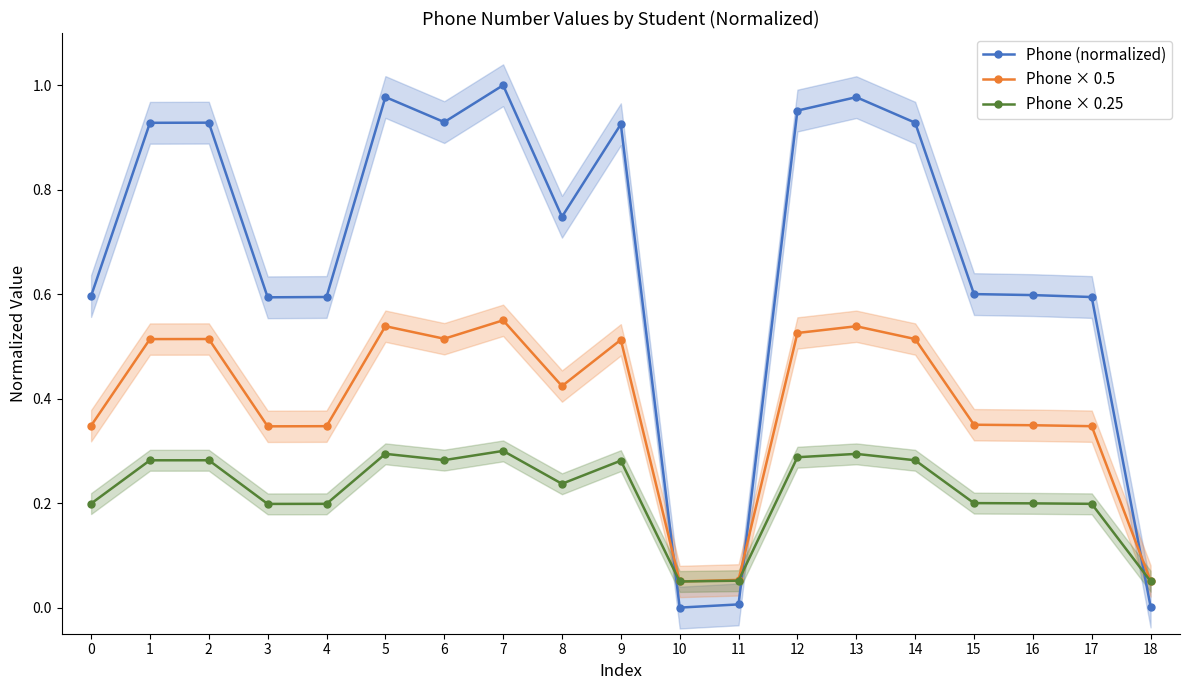

List the series in order of their overall mean, lowest first.

Phone × 0.25, Phone × 0.5, Phone (normalized)